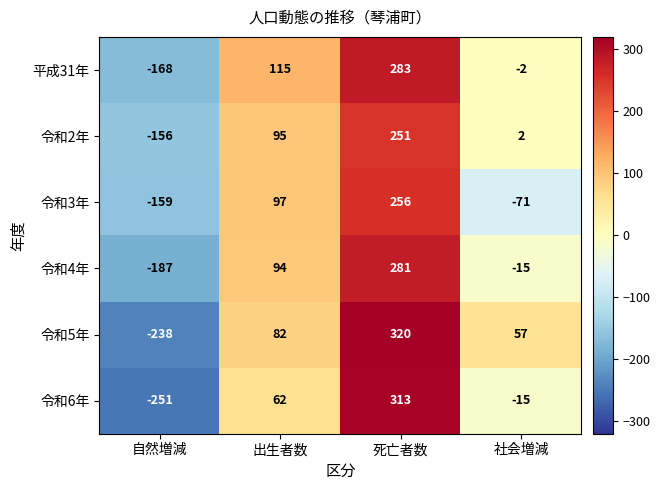

Count the number of data series in this chart.

6